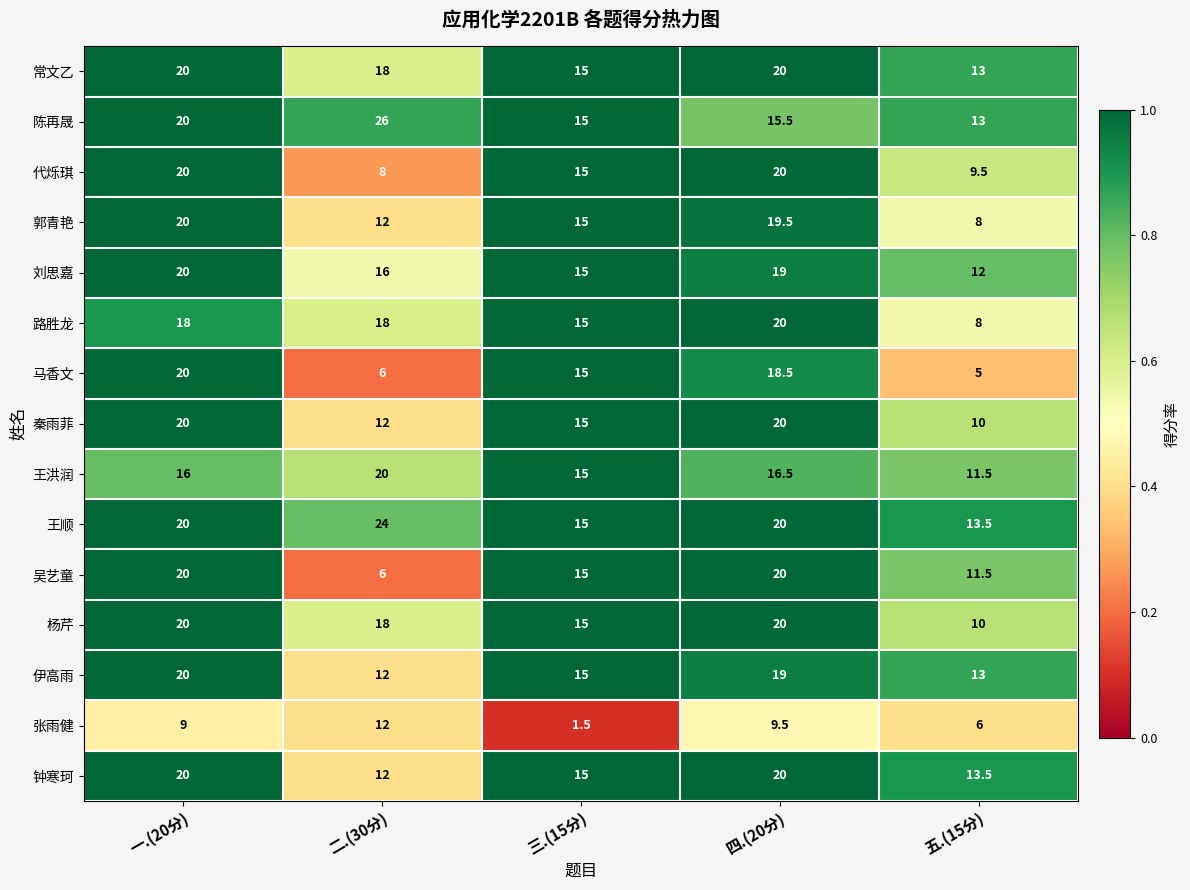

Is the value of 秦雨菲 at 一.(20分) greater than the value of 陈再晟 at 二.(30分)?

No